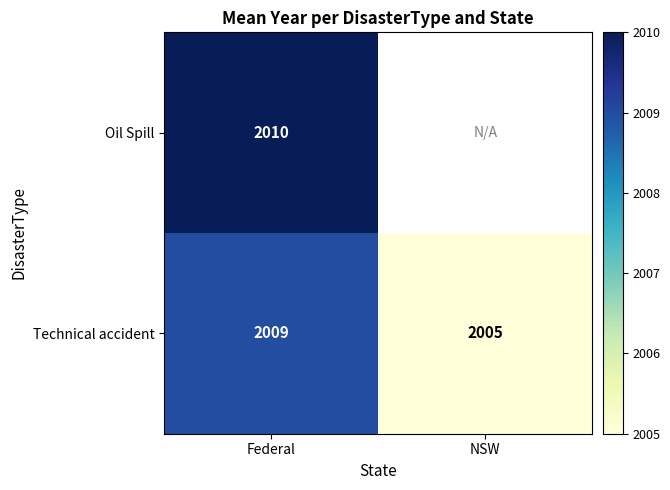

At which label does Technical accident reach its peak?

Federal